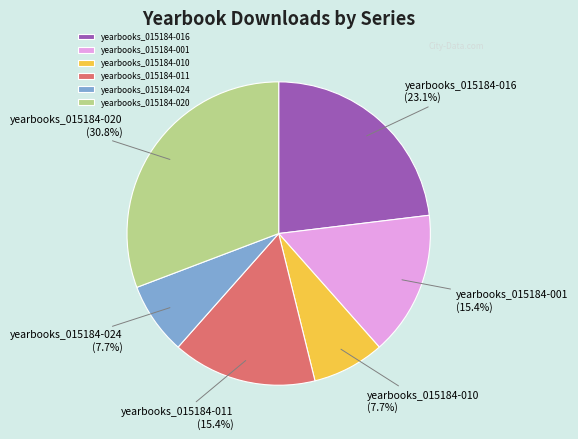

Is yearbooks_015184-010 the majority of the pie?

No